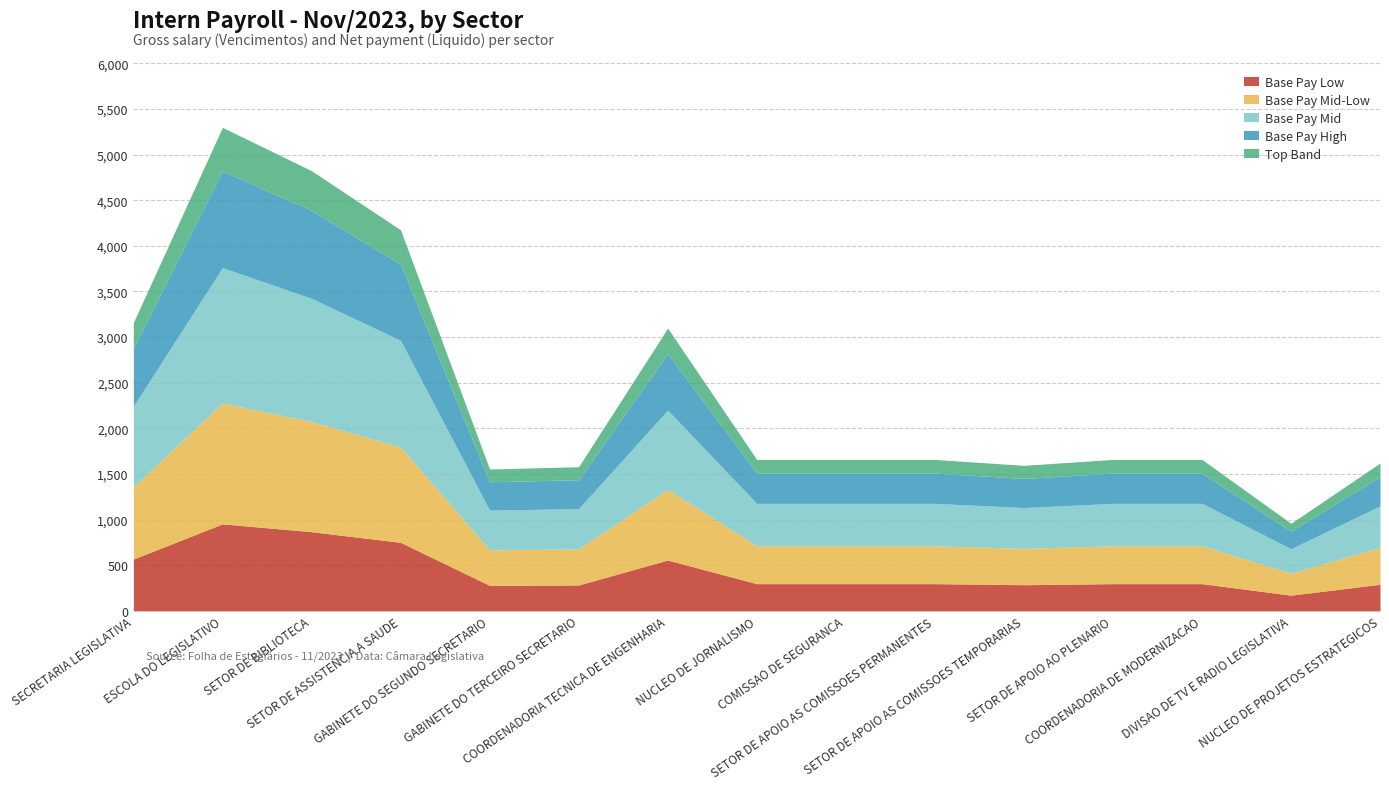

What is the label of the 13th point from the left?

COORDENADORIA DE MODERNIZACAO